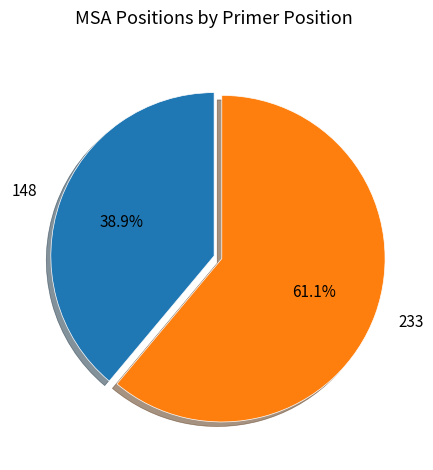

Is there a majority slice in this chart?

Yes